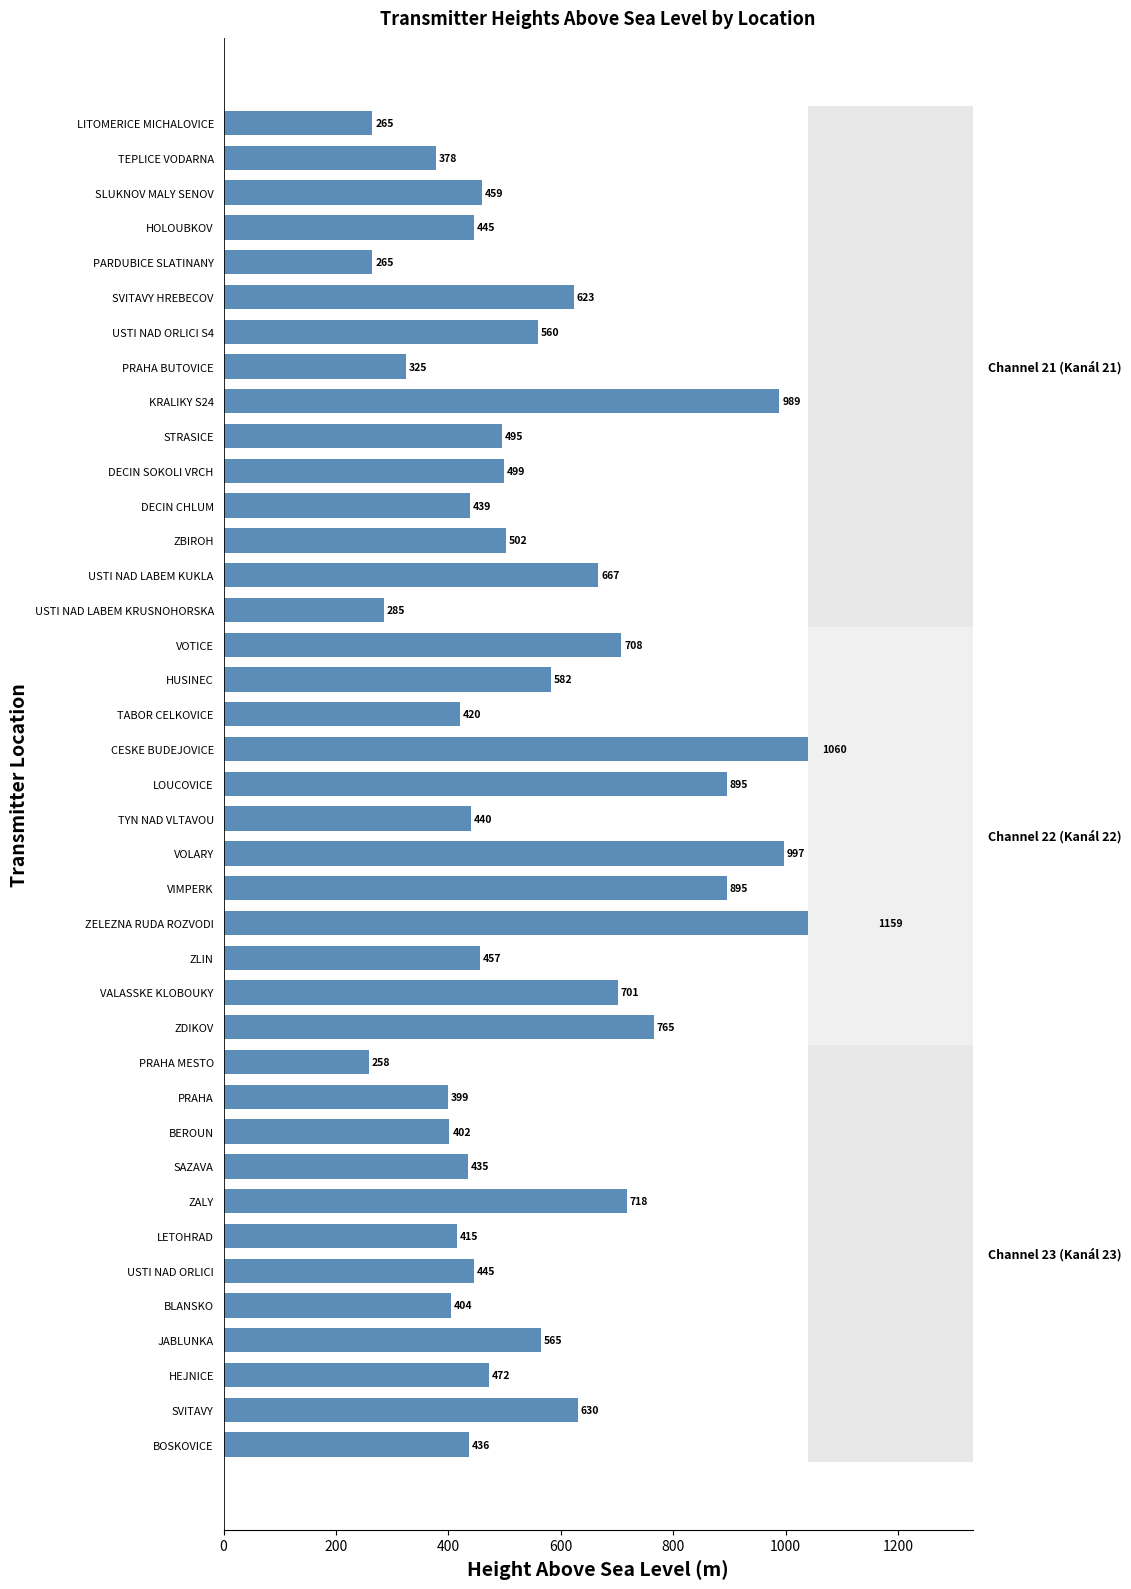

Is it true that the value at LITOMERICE MICHALOVICE is 265?

True